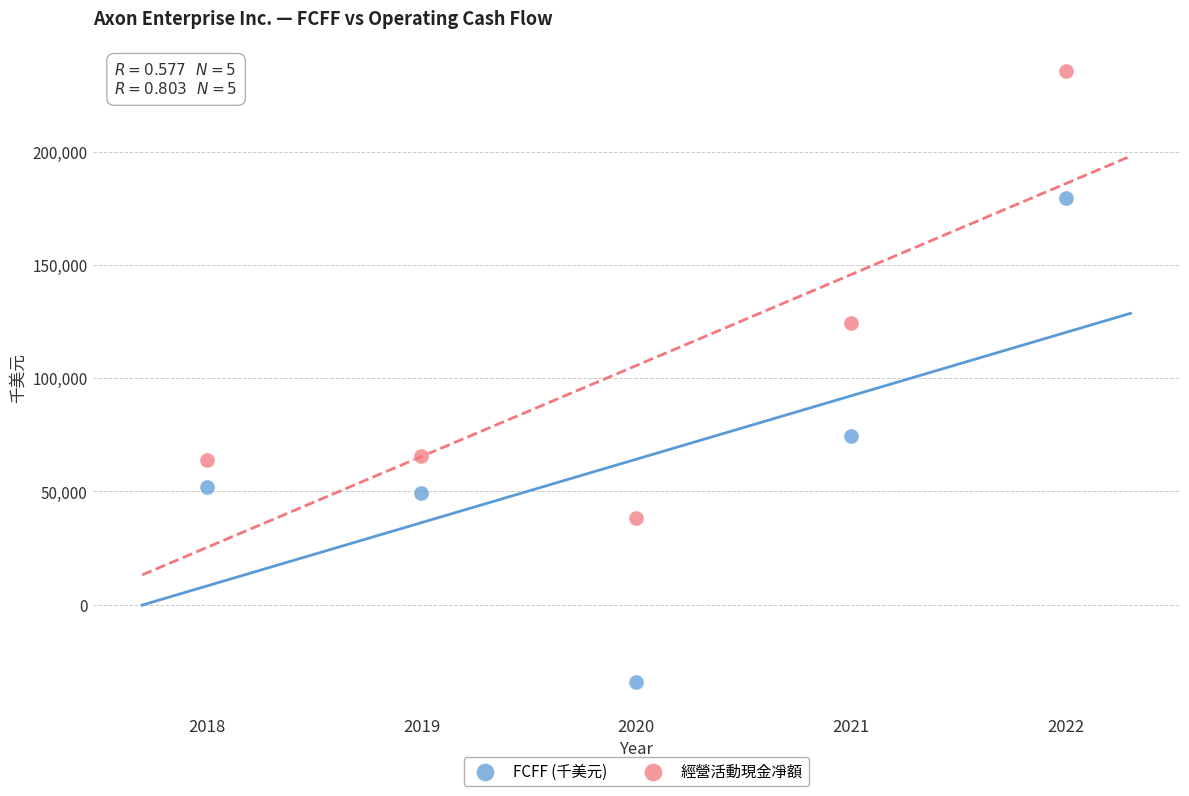

What are all the series names shown in the legend?

FCFF (千美元), 經營活動現金凈額